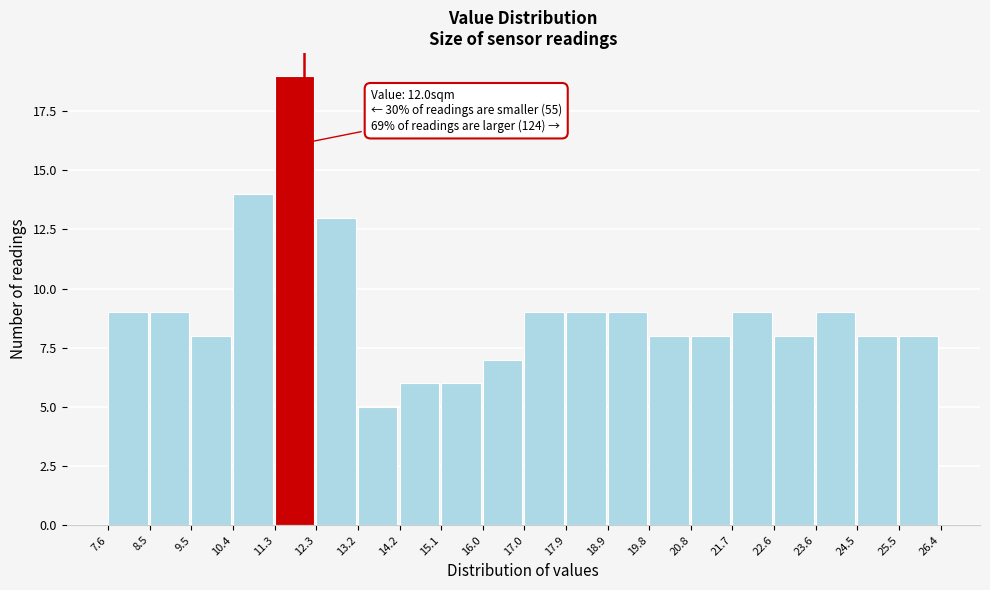

Over which range of the x-axis is the bar tallest?

11.3 to 12.3